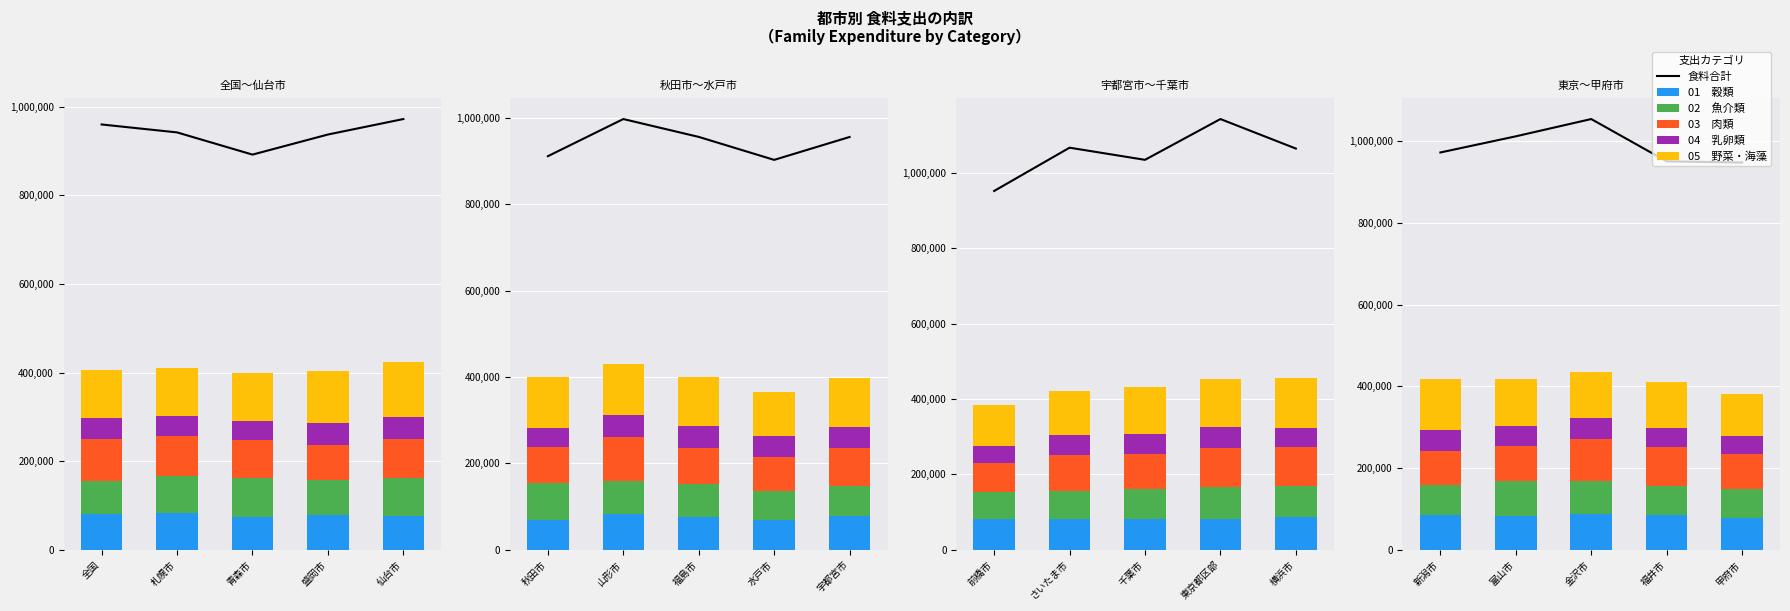

Count the number of categories in the chart.

5